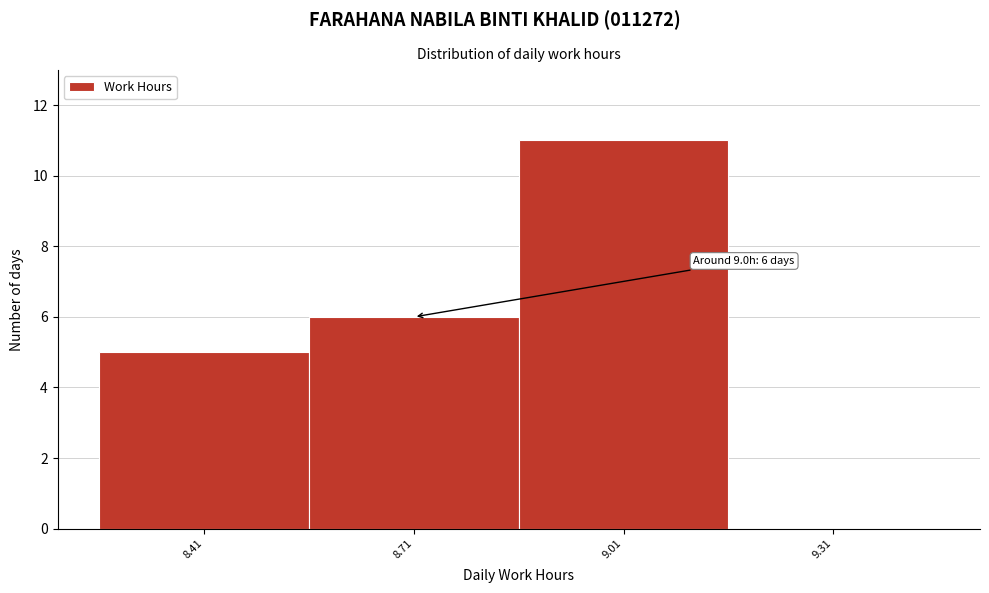

Reading right to left, transcribe all the data shown in this chart.

9.31=0	9.01=11	8.71=6	8.41=5